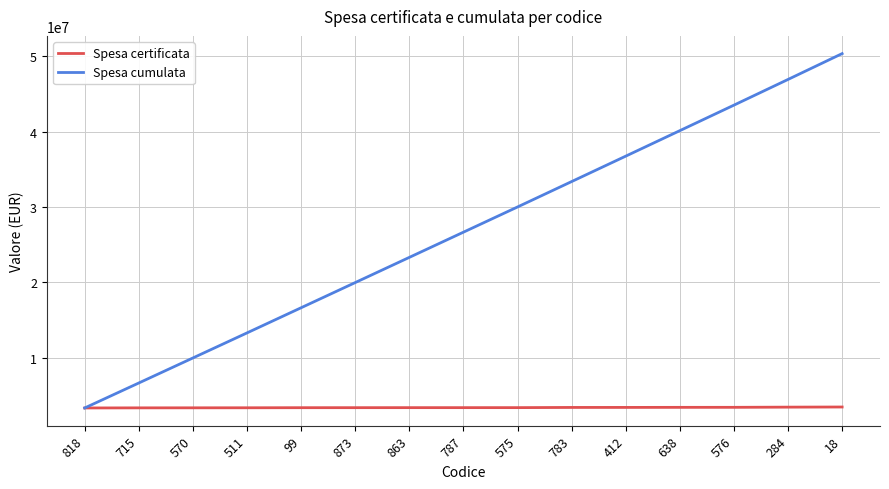

Which series has the largest total across all categories?

Spesa cumulata